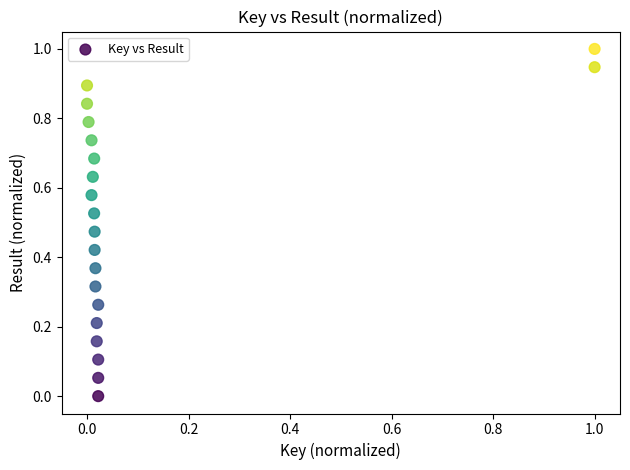

What is the range of X values (max minus min)?

1.0